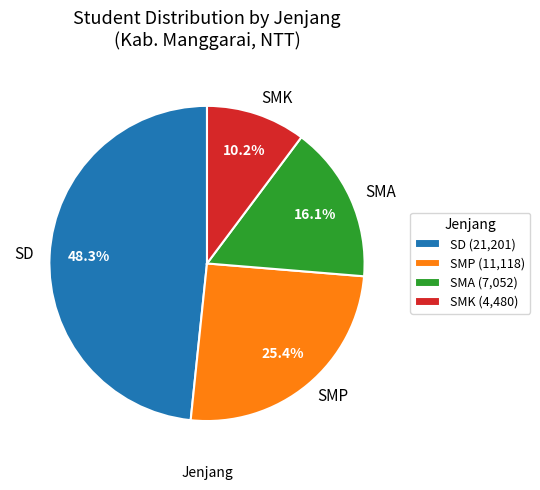

Count the number of slices in the pie.

4